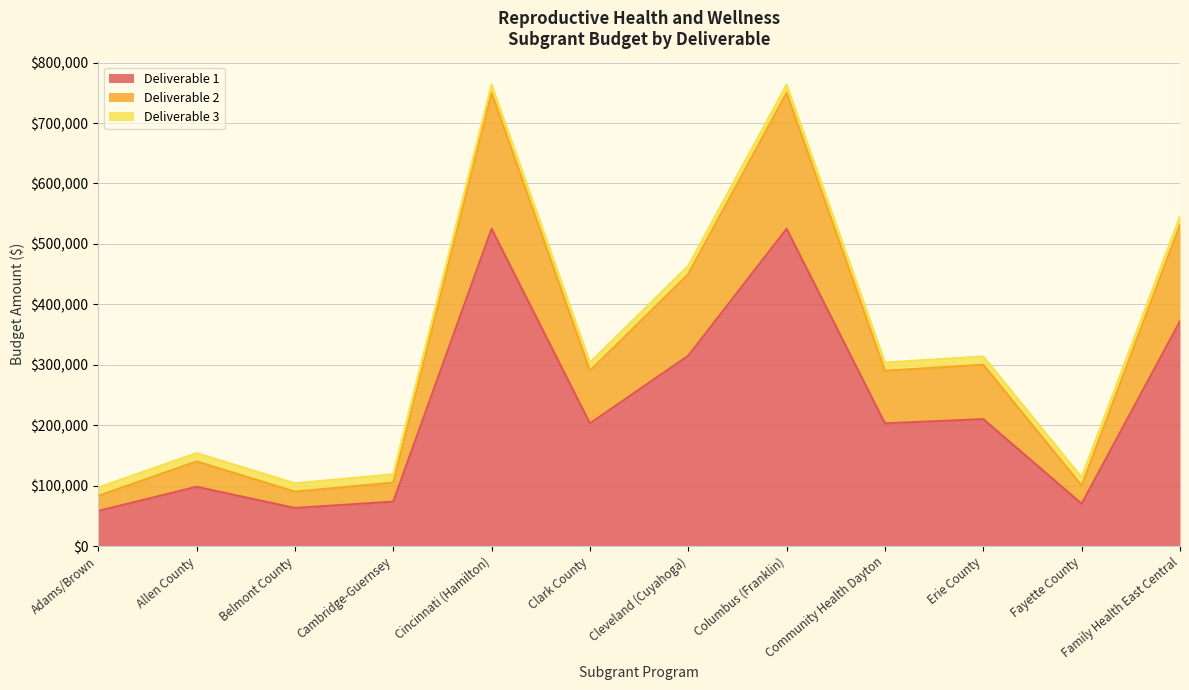

Does the chart have visible grid lines?

Yes